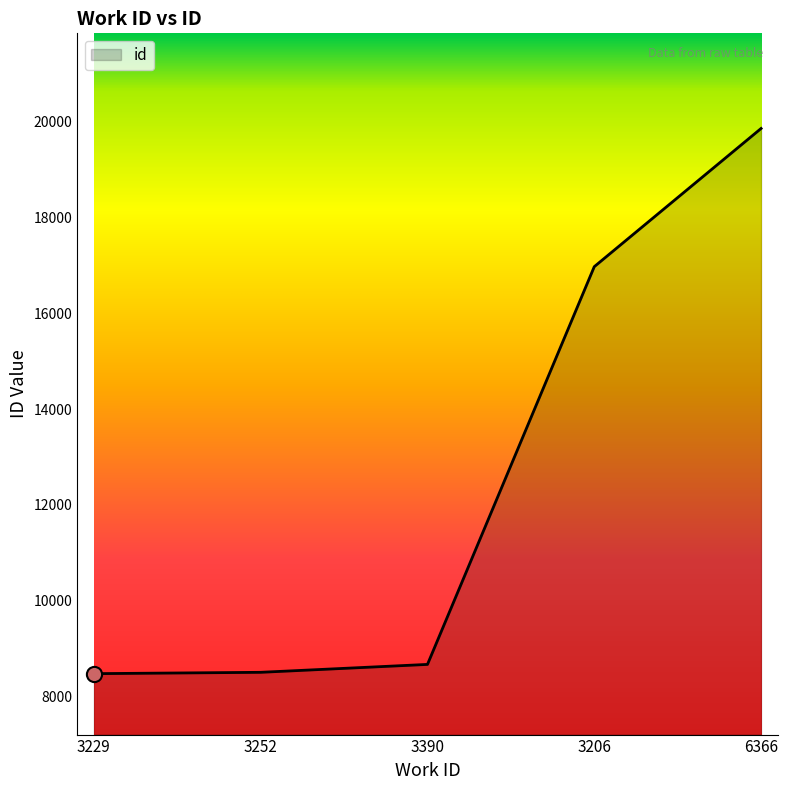

What is the ratio of the value at 3252 to the value at 3390?

1.0